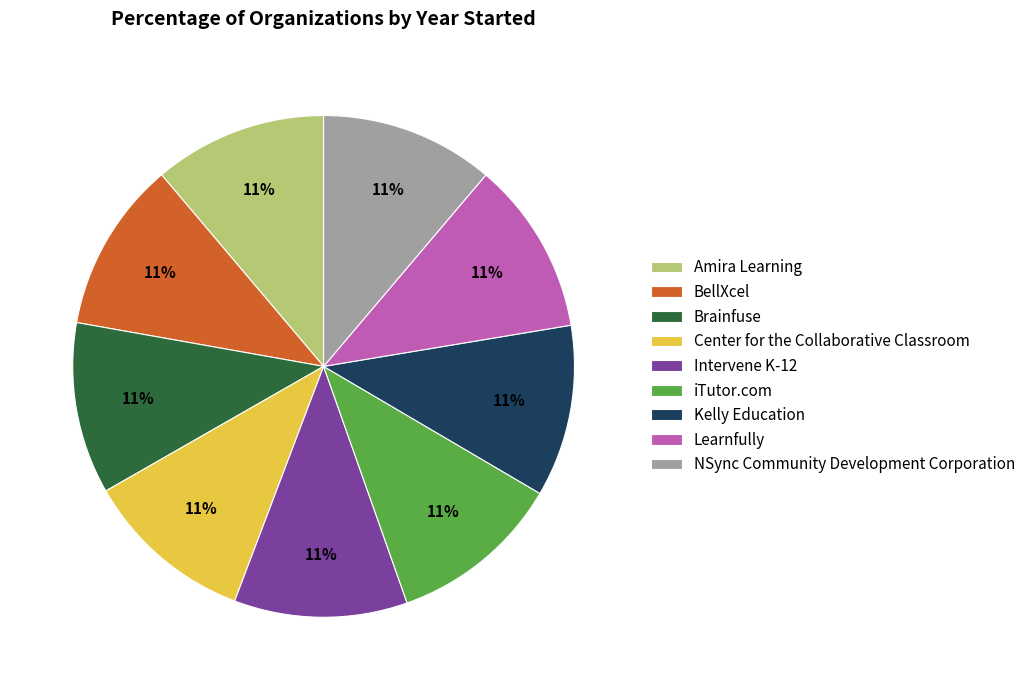

What percentage is the iTutor.com slice, to the nearest percent?

11%